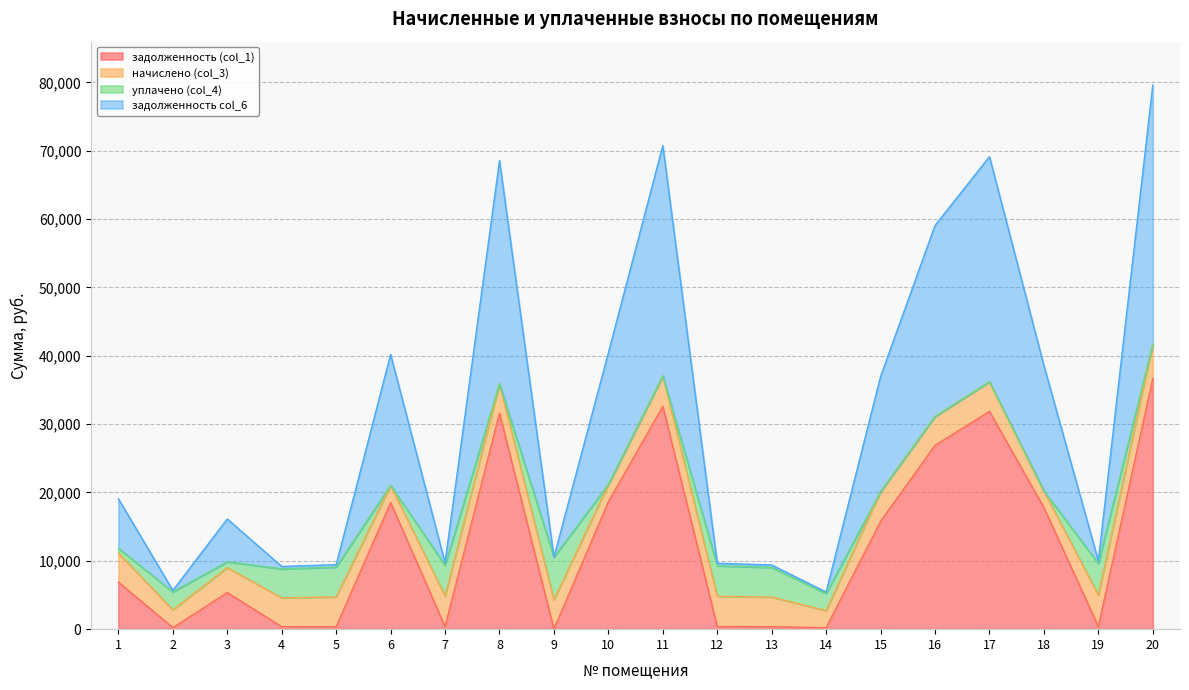

How many values in the задолженность col_6 series exceed 11128?

10